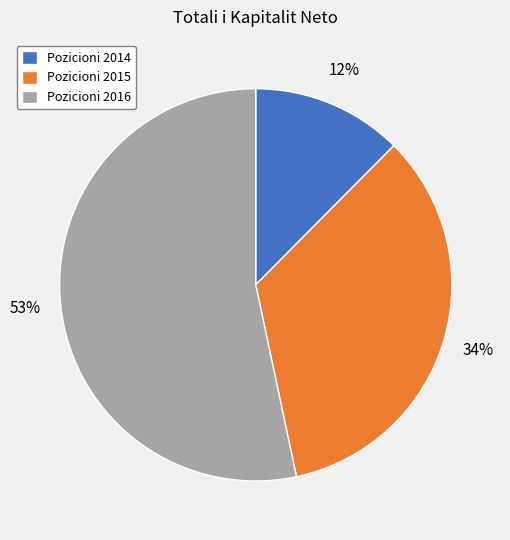

To the nearest percent, what is the difference between the largest and smallest slice percentages?

41%